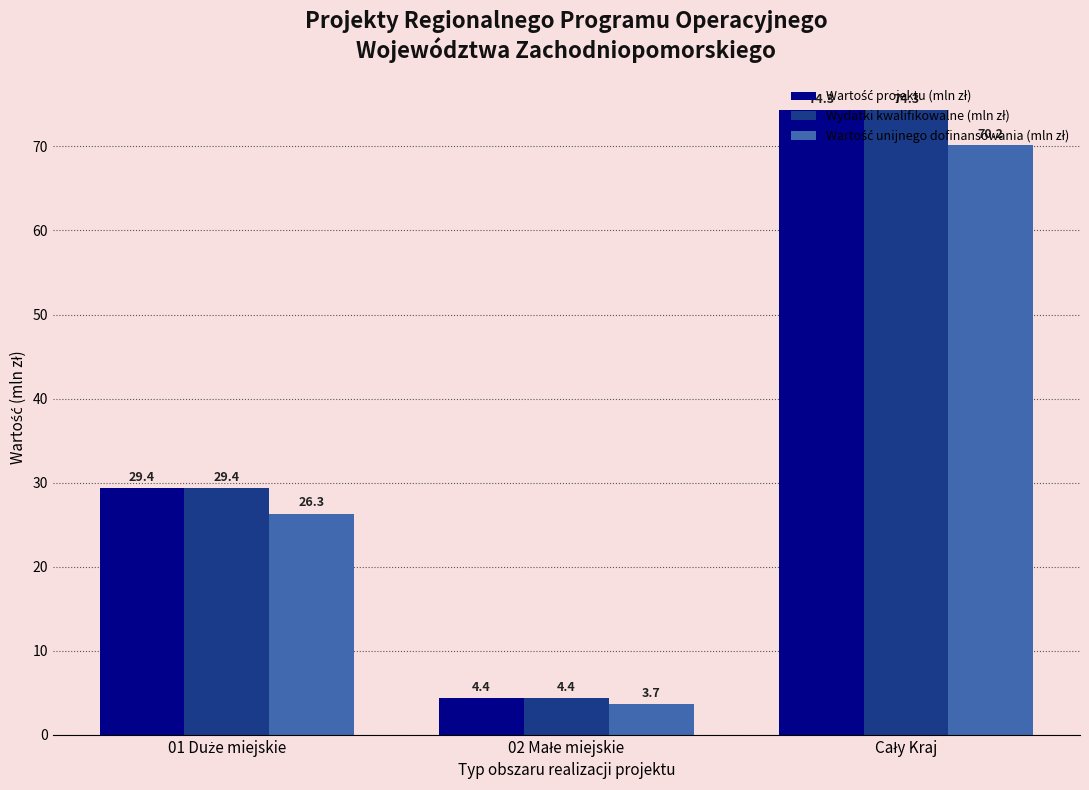

What is the minimum value shown in the chart?

3.7